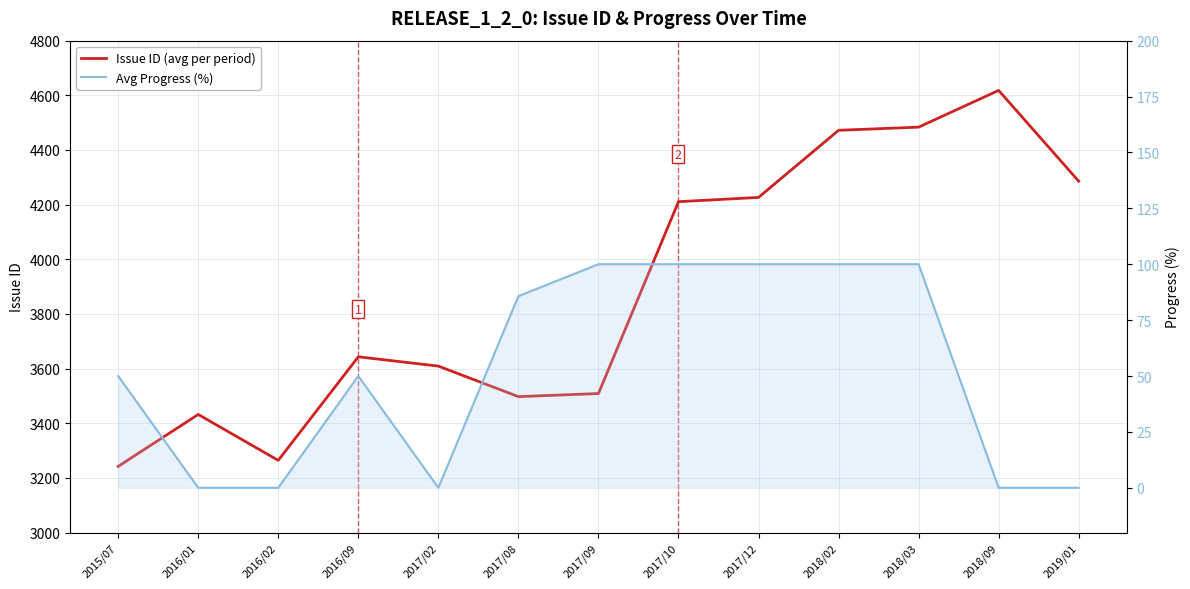

How many lines are shown in the chart?

2